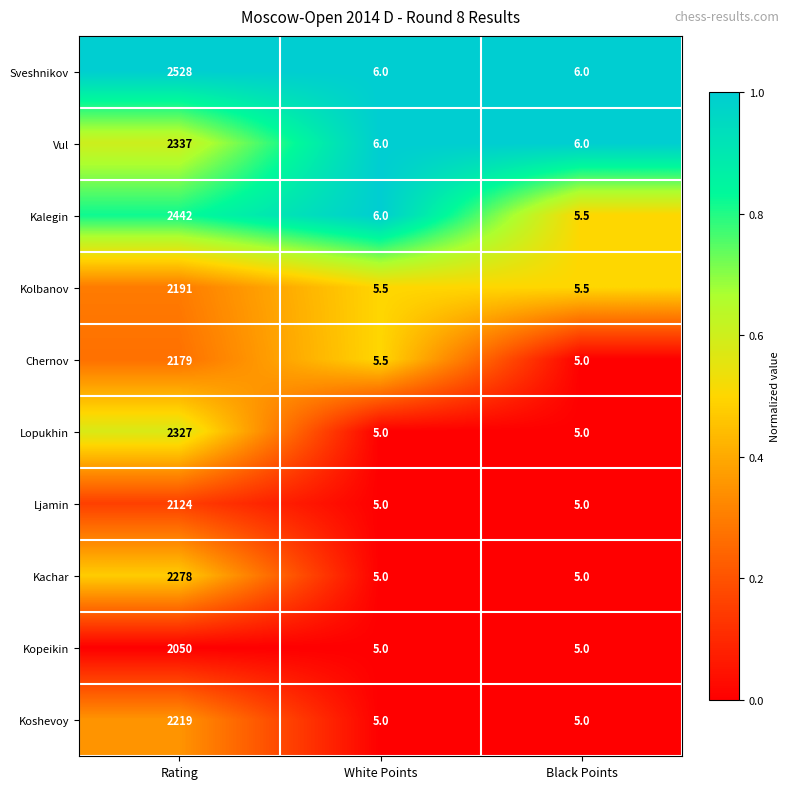

Which series has the largest total across all categories?

Sveshnikov